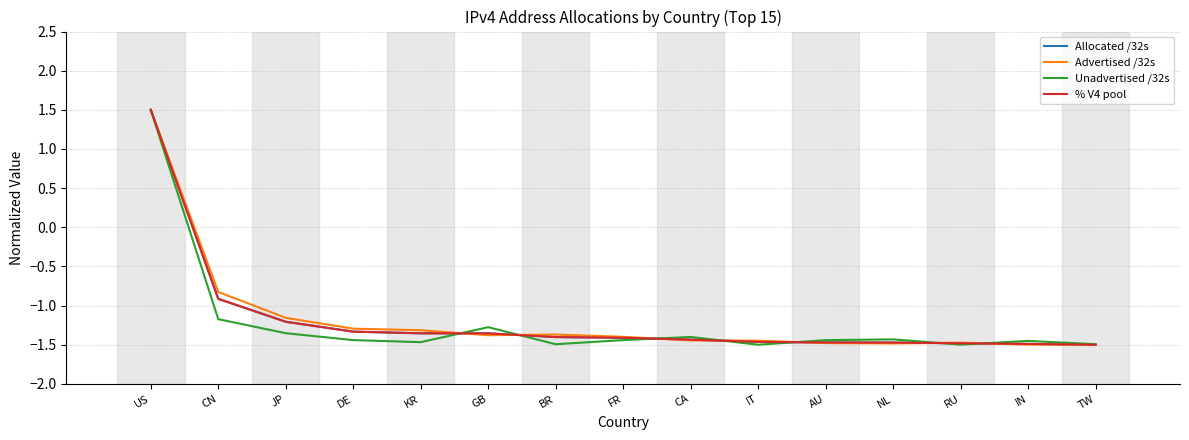

What position from the right is DE?

12